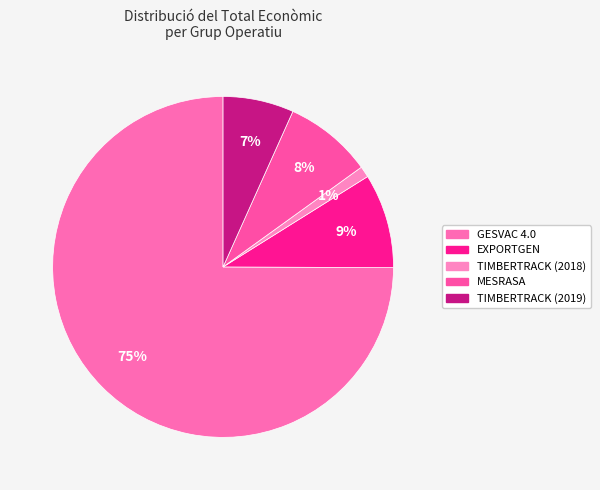

How much of the chart is everything except TIMBERTRACK (2019)?

93.3%